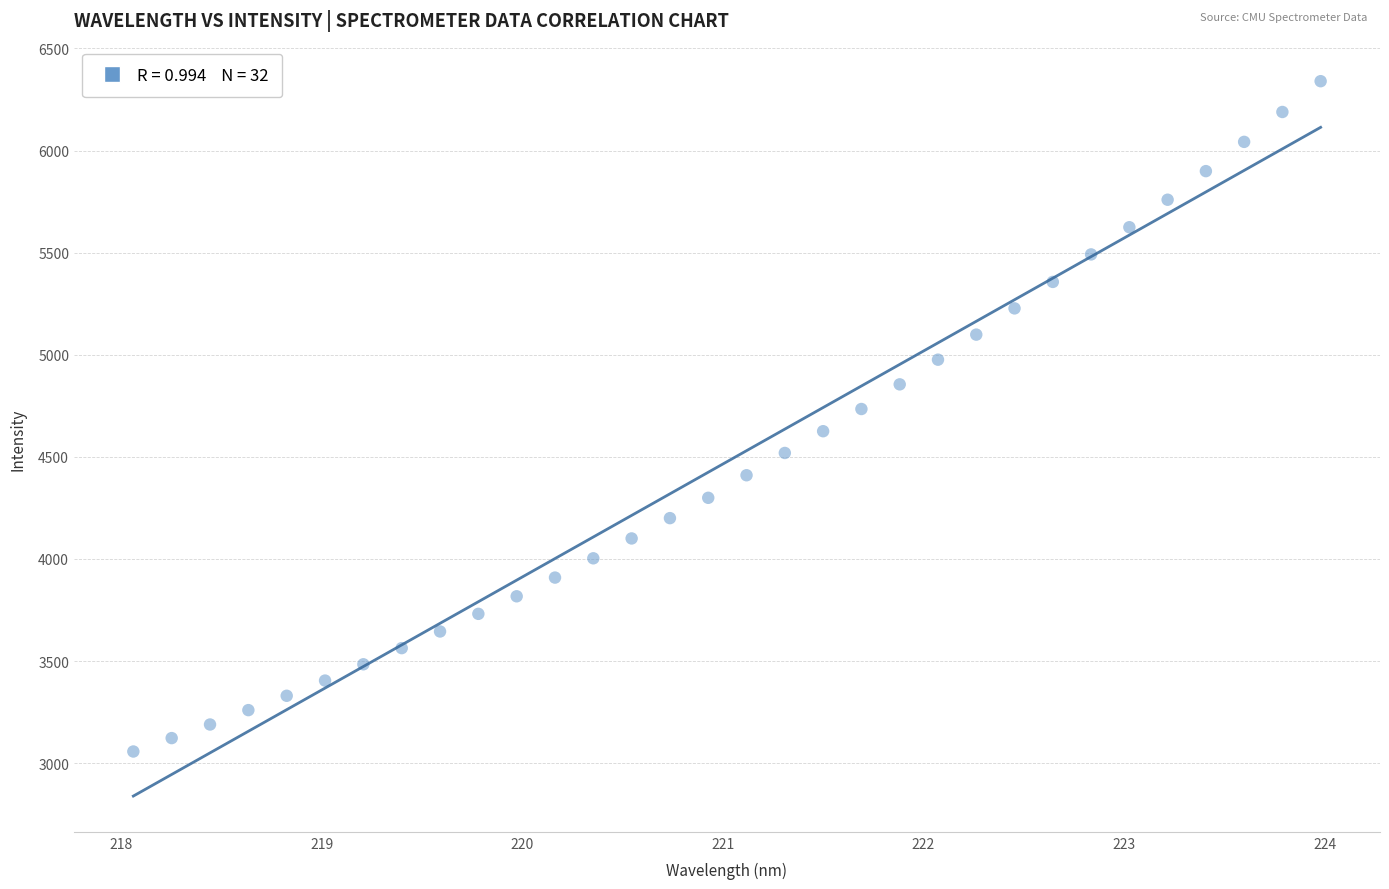

What is the range of Y values (max minus min)?

3282.3